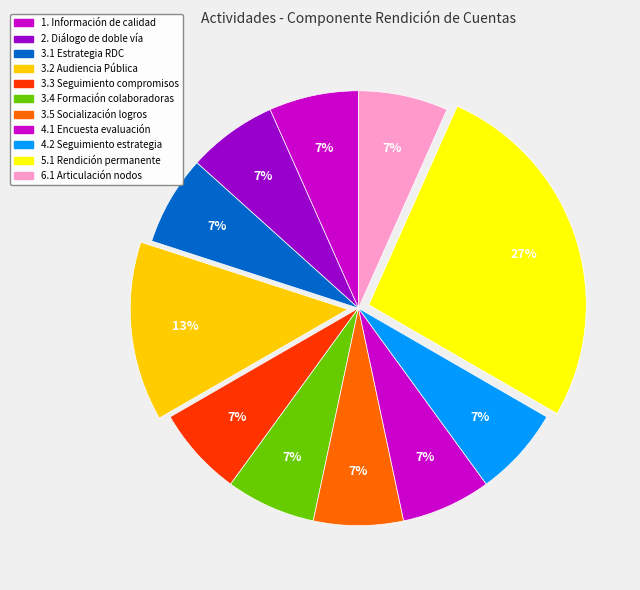

To the nearest percent, what portion does 3.5 Socialización logros represent?

7%